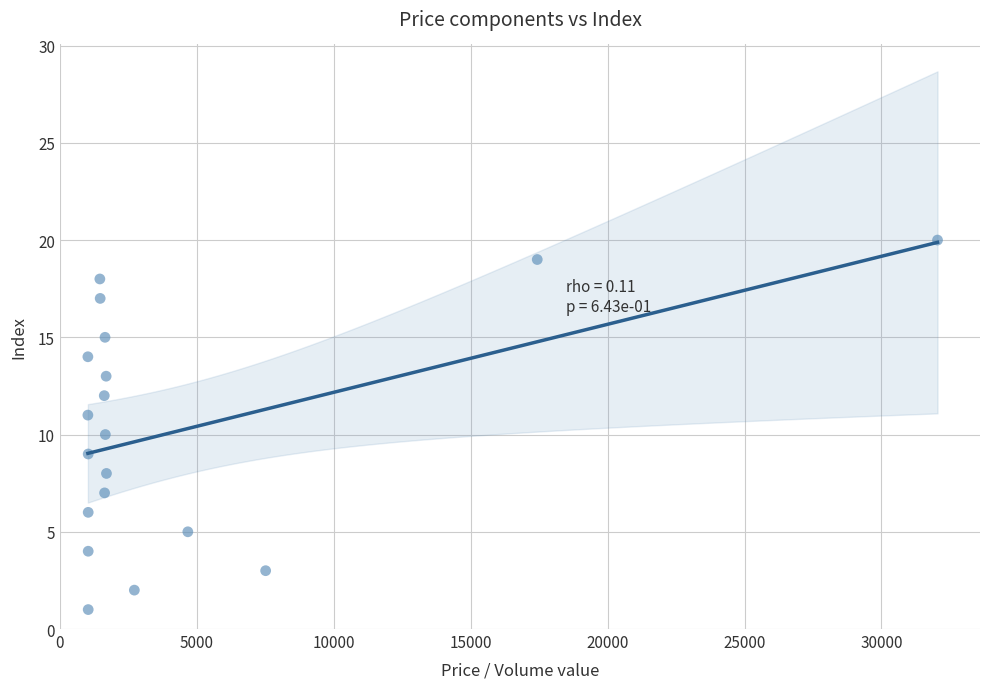

What is the range of Y values (max minus min)?

19